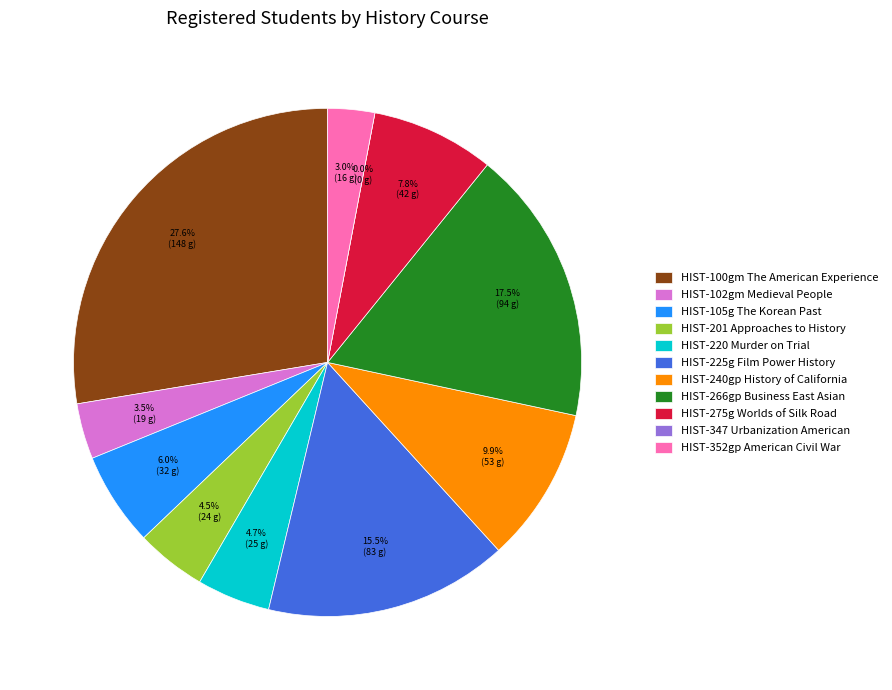

True or false: HIST-266gp Business East Asian accounts for 18% of the total.

True